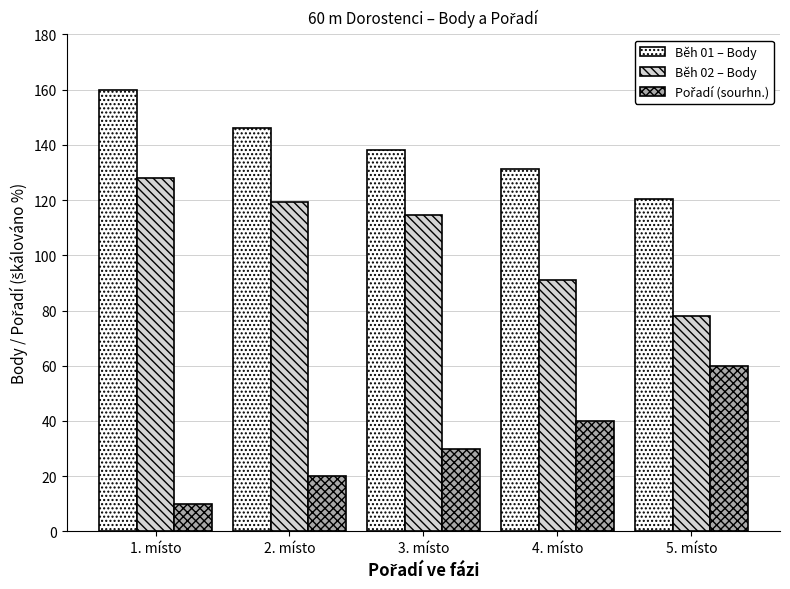

The value of Běh 01 – Body at 5. místo is 120.3. True or false?

True